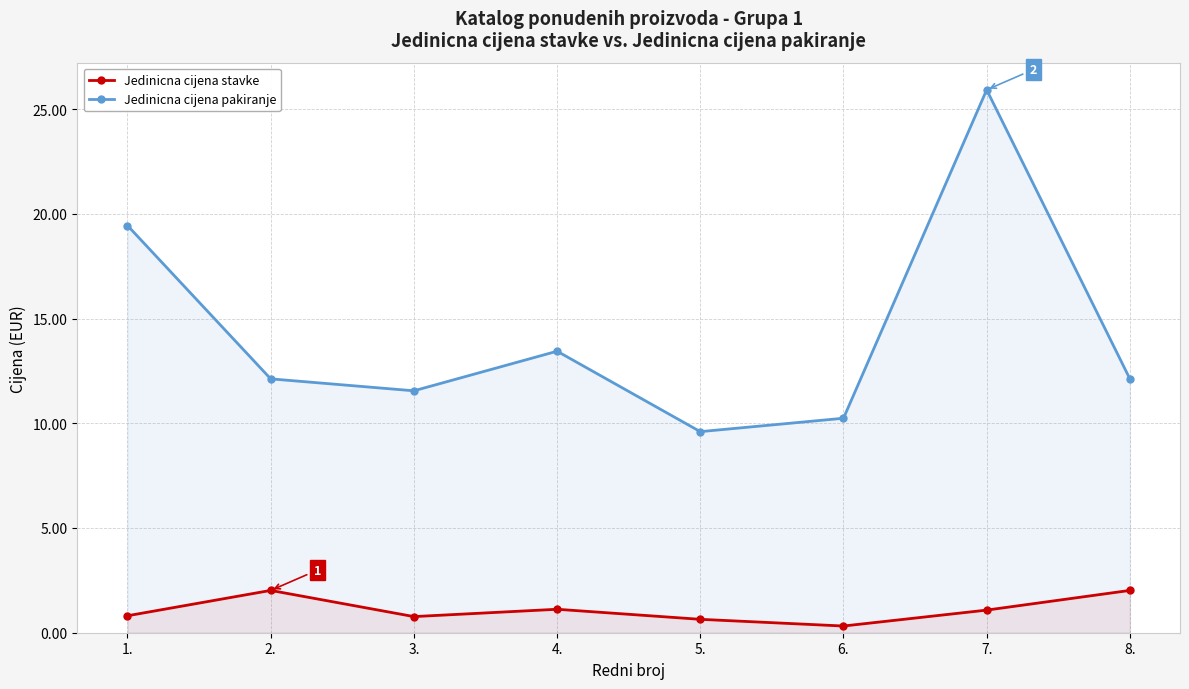

Reading right to left, list all the values displayed in this chart.

Jedinicna cijena stavke: 8.=2.0	7.=1.1	6.=0.3	5.=0.6	4.=1.1	3.=0.8	2.=2.0	1.=0.8
Jedinicna cijena pakiranje: 8.=12.1	7.=25.9	6.=10.2	5.=9.6	4.=13.4	3.=11.6	2.=12.1	1.=19.4